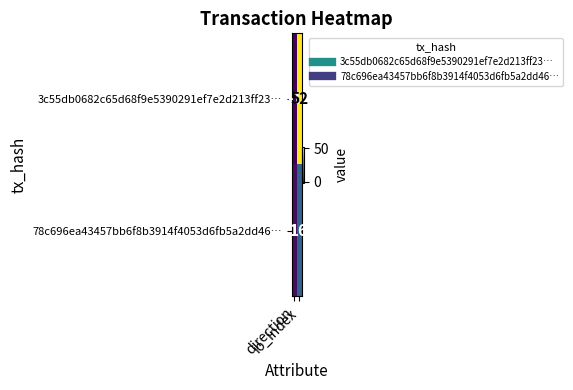

What is the sum of all 3c55db0682c65d68f9e5390291ef7e2d213ff23… values?

51